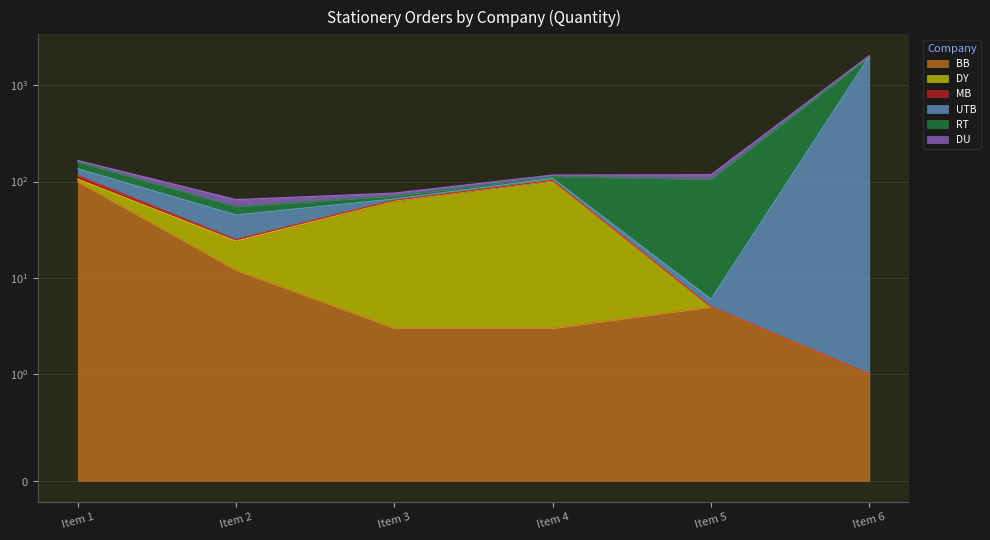

Where do DU and MB first cross each other?

Item 1 and Item 2